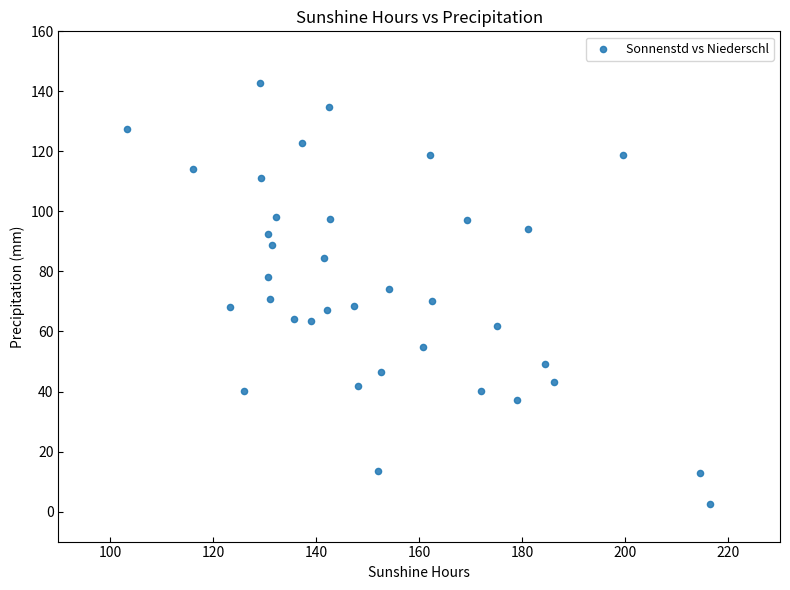

What is the range of X values (max minus min)?

113.1